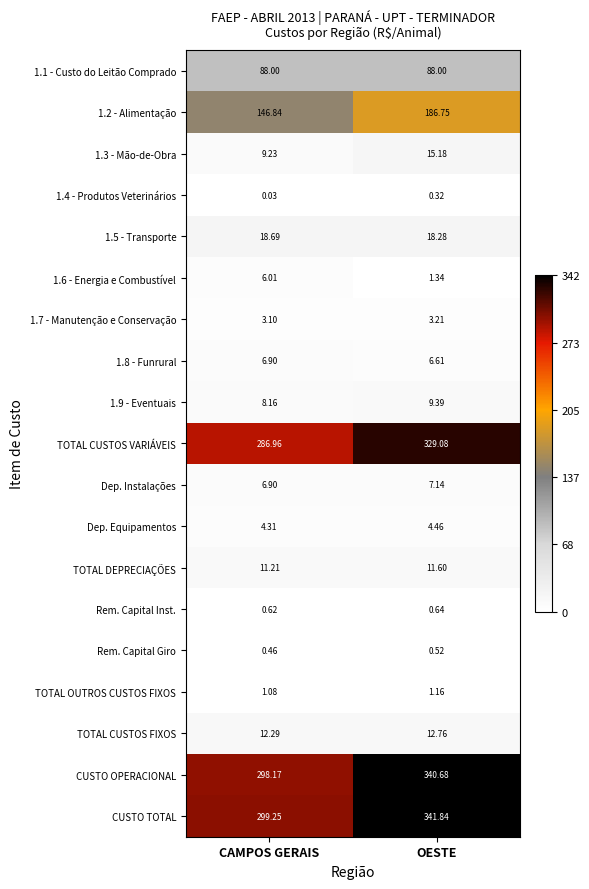

Rank the categories by CUSTO TOTAL value from lowest to highest.

CAMPOS GERAIS, OESTE